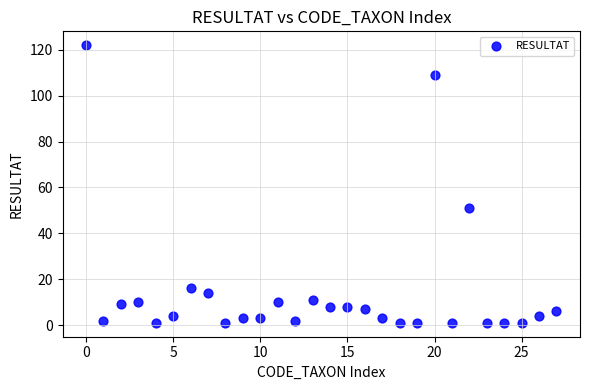

What is the range of Y values (max minus min)?

121